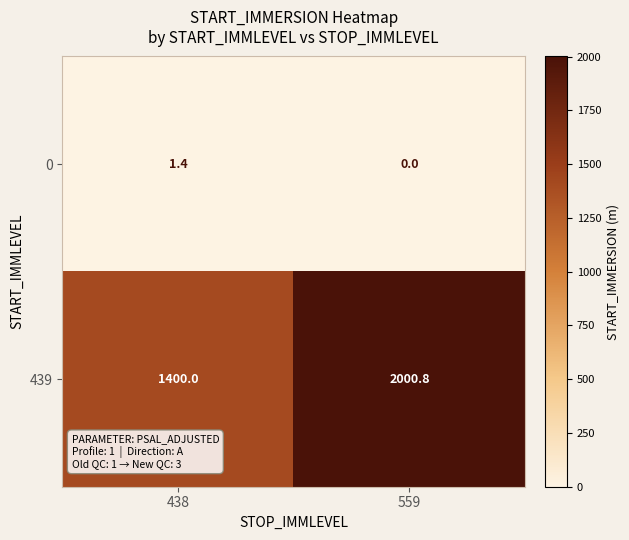

Where does the 0 series first go above 1?

438